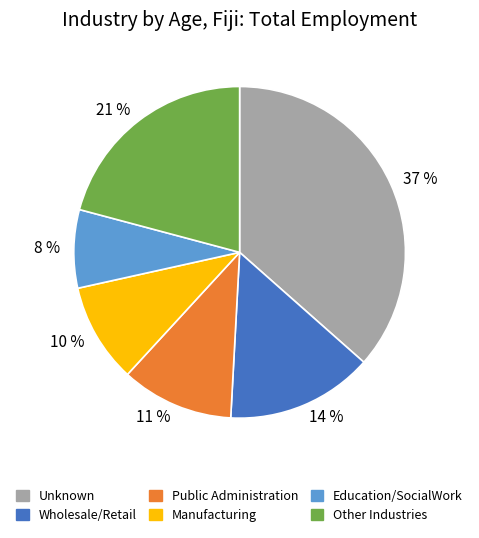

Is it true that Manufacturing is 4% of the pie?

False